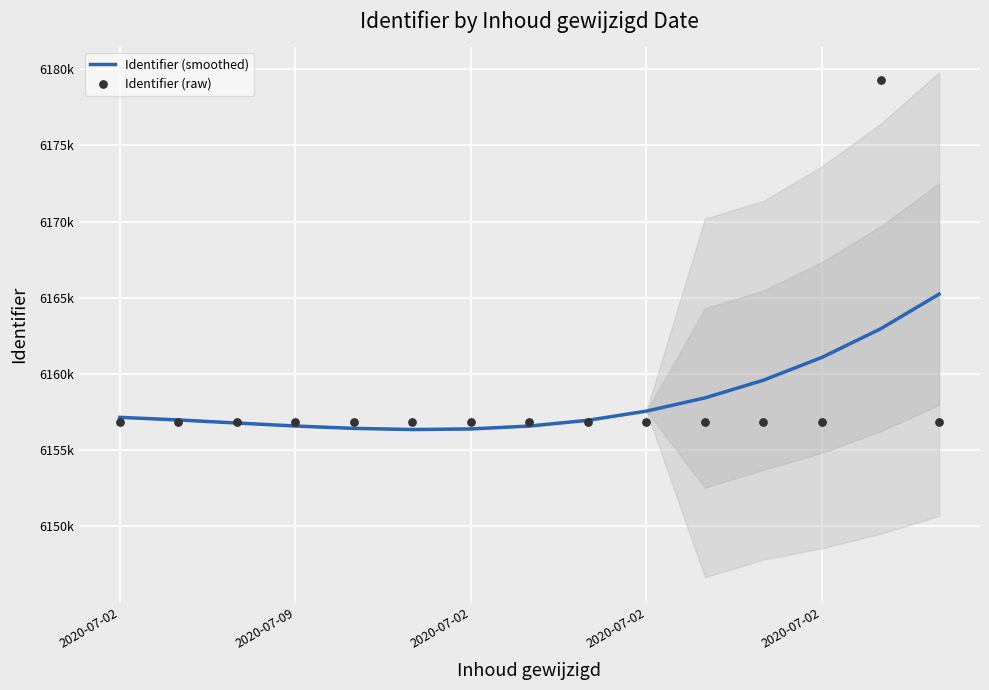

What are all the series names shown in the legend?

Identifier (smoothed), Identifier (raw)